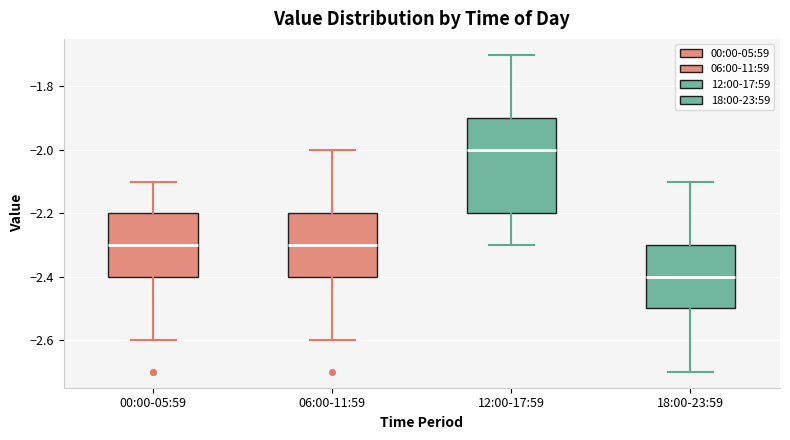

Reading left to right, transcribe this box plot: for each box, give where its median line is, the range the box spans, and where its two whiskers end, as read against the y-axis. The values are not printed on the chart, so give them approximately, as read against the axis.

00:00-05:59: median -2.3, box -2.4 to -2.2, whiskers -2.6 to -2.1
06:00-11:59: median -2.3, box -2.4 to -2.2, whiskers -2.6 to -2.0
12:00-17:59: median -2.0, box -2.2 to -1.9, whiskers -2.3 to -1.7
18:00-23:59: median -2.4, box -2.5 to -2.3, whiskers -2.7 to -2.1